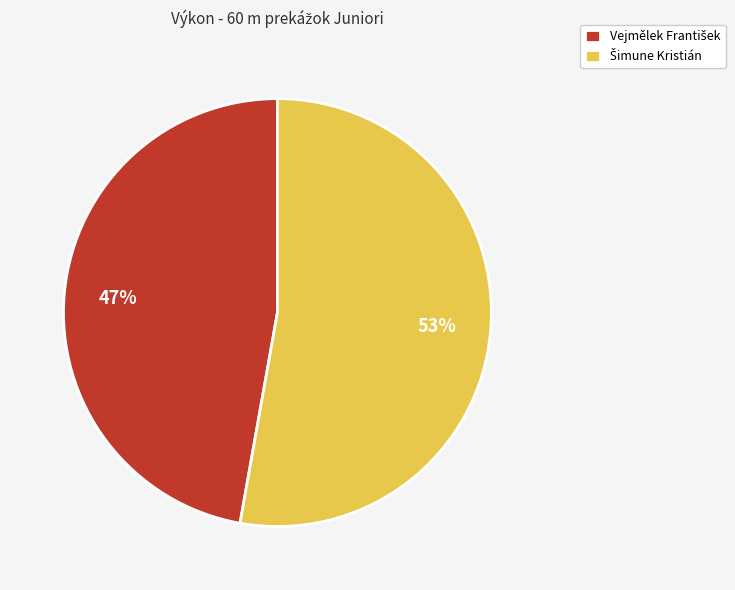

To the nearest percent, what is the difference between the largest and smallest slice percentages?

6%